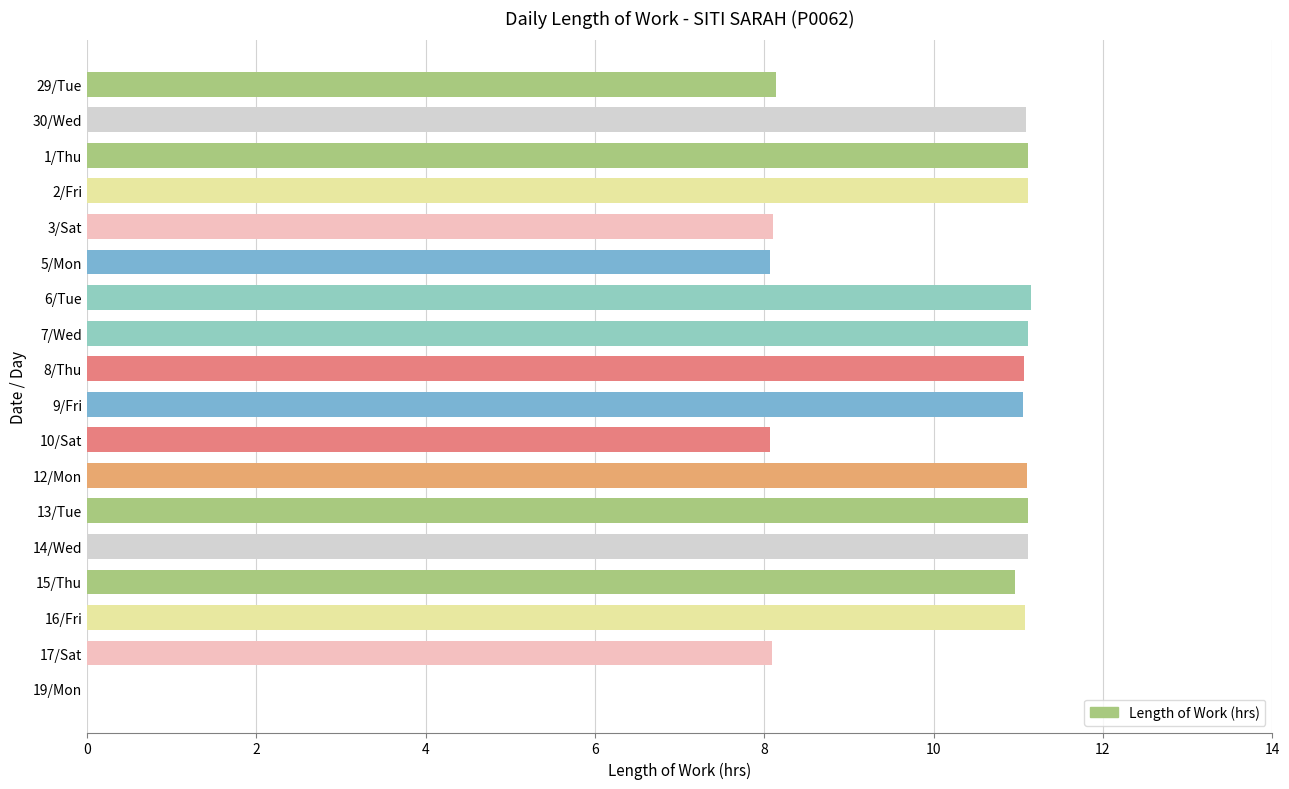

What is the greatest value displayed?

11.2